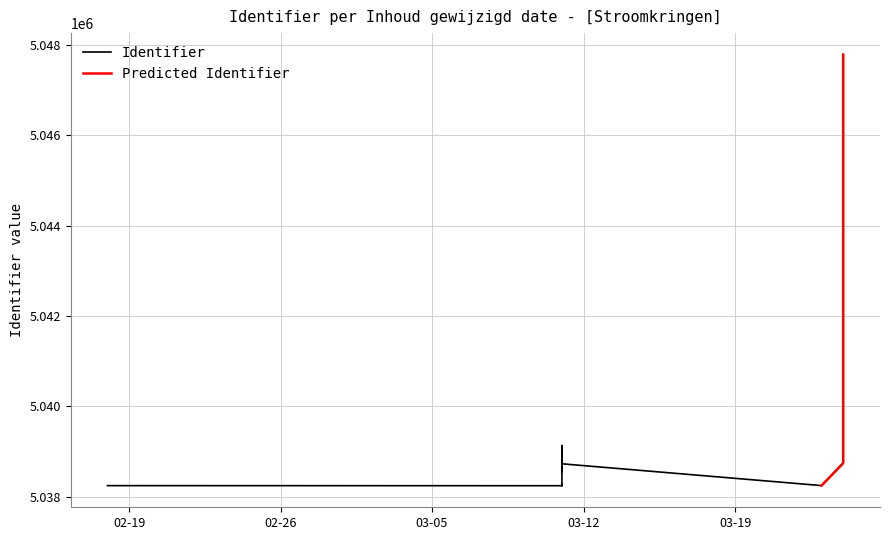

Where is the first local minimum?

2019-03-11